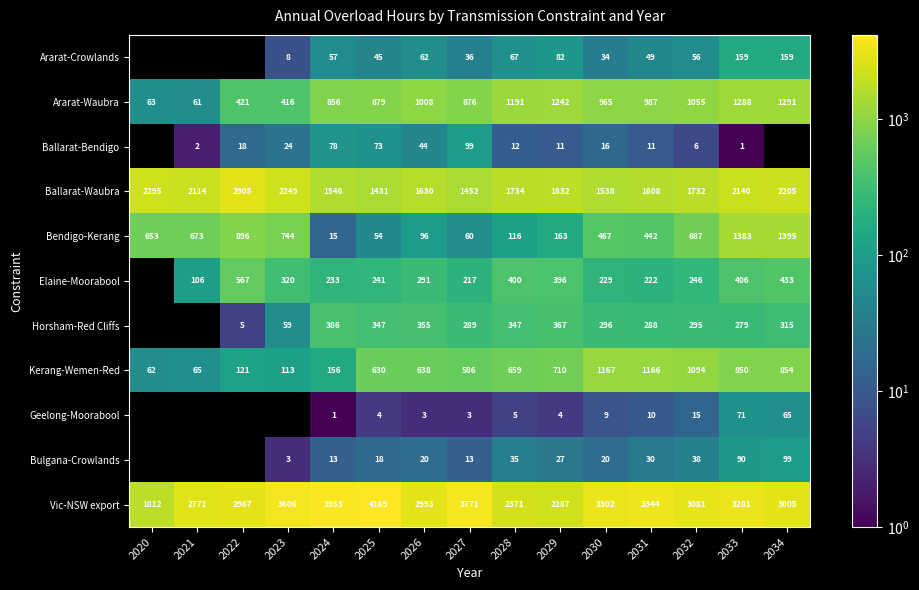

True or false: Ballarat-Bendigo has a value of 3 at 2021.

False